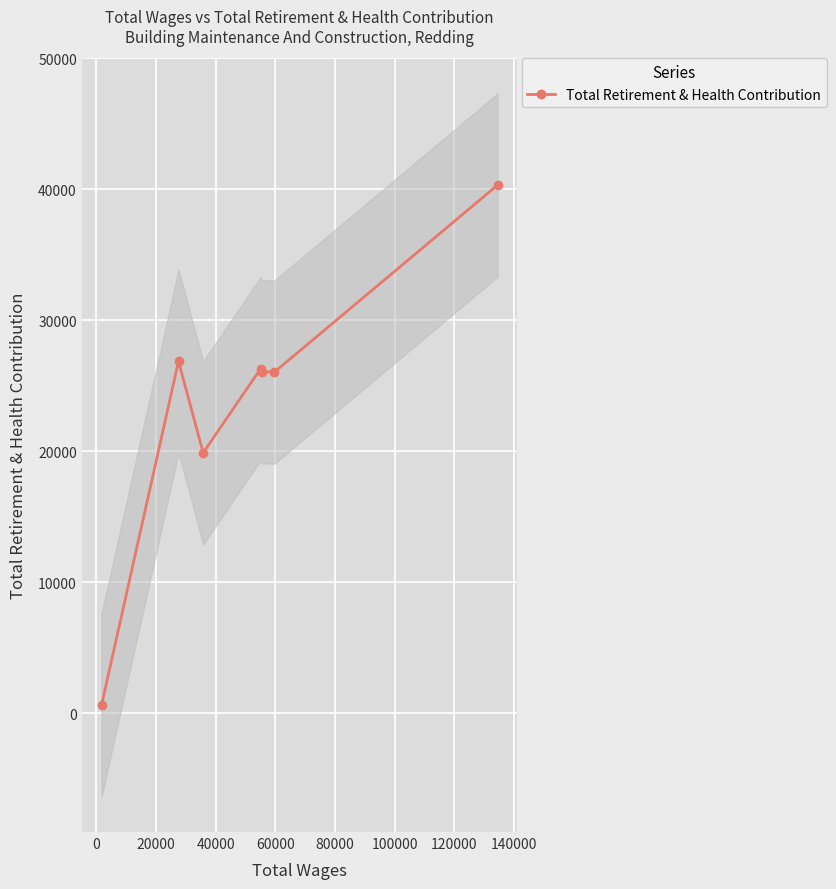

In Total Retirement & Health Contribution, how many points are lower than both neighbors (excluding endpoints)?

2